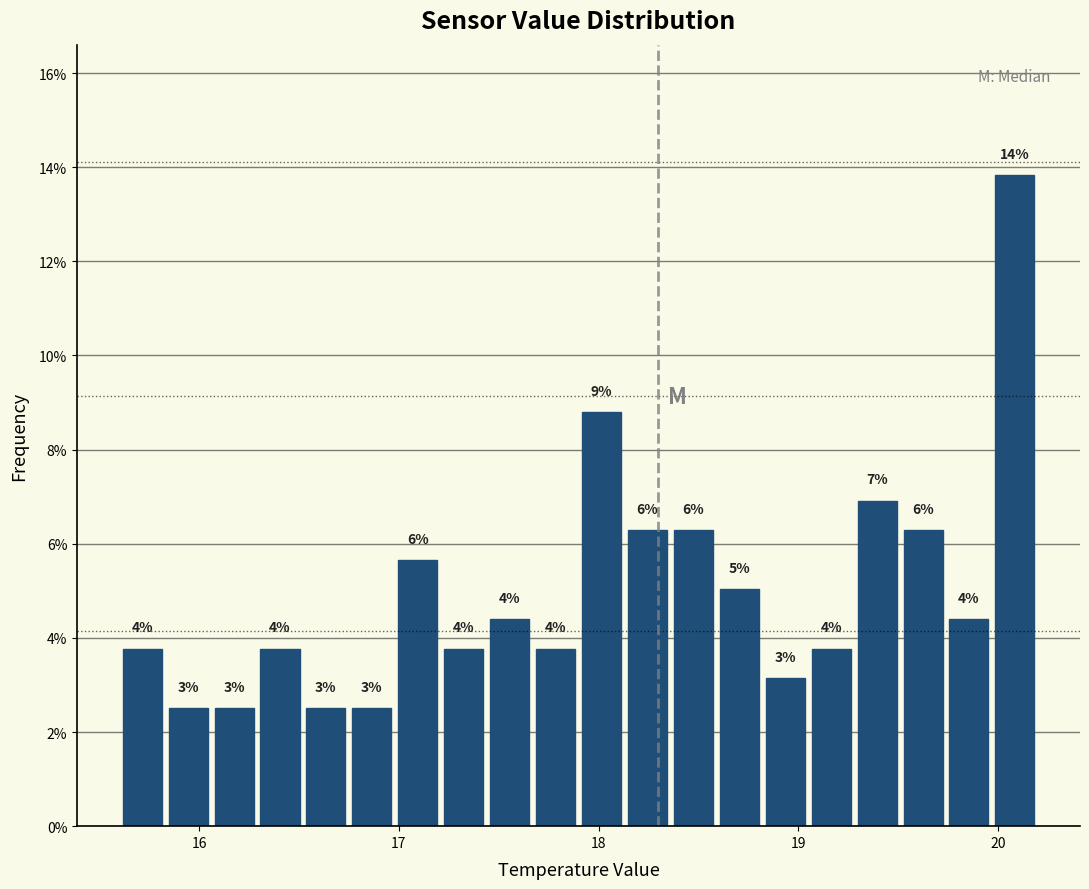

Read against the x-axis, roughly where is the centre of the tallest bar?

20.1